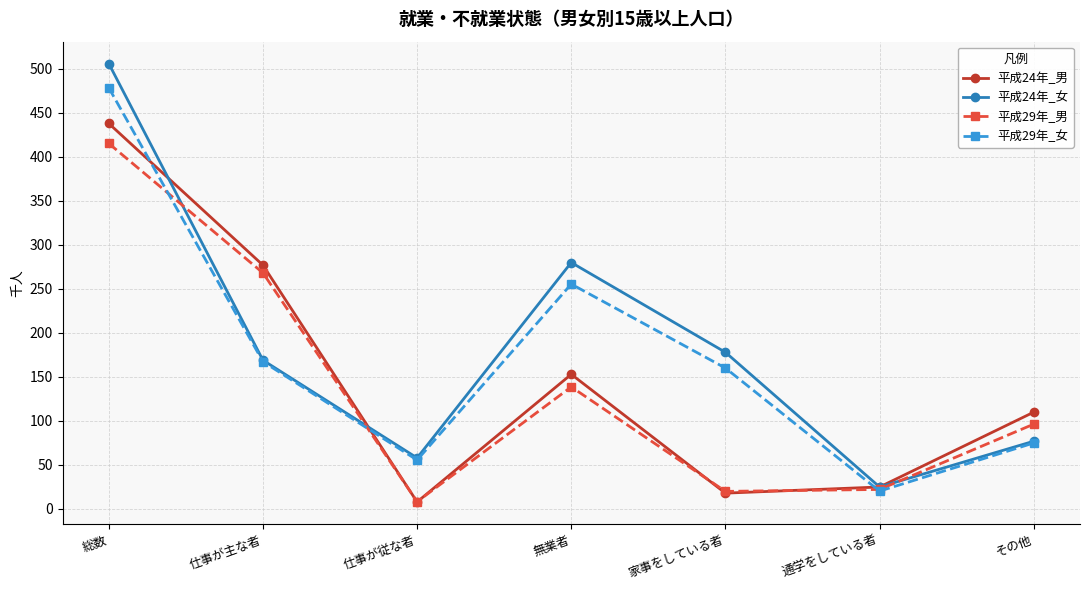

At 無業者, list the series in order from smallest to largest.

平成29年_男, 平成24年_男, 平成29年_女, 平成24年_女